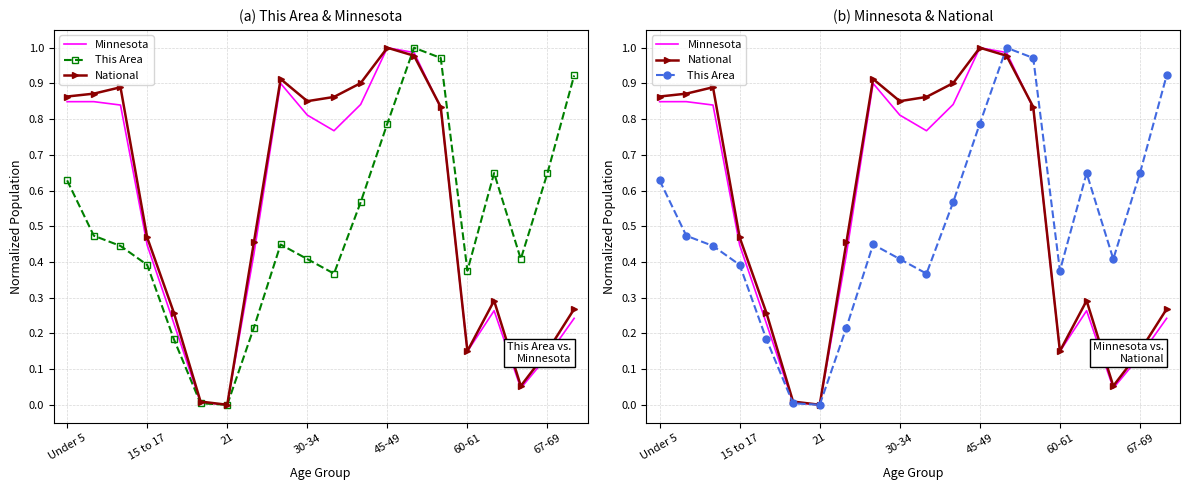

True or false: National and Minnesota intersect in this chart.

True